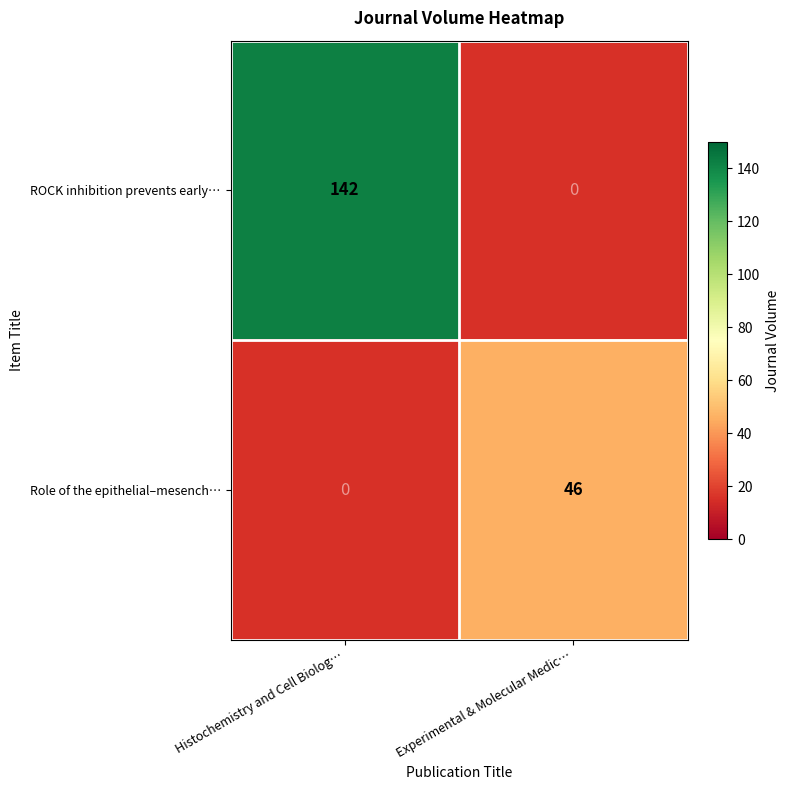

The value of ROCK inhibition prevents early… at Histochemistry and Cell Biolog… is 142. True or false?

True